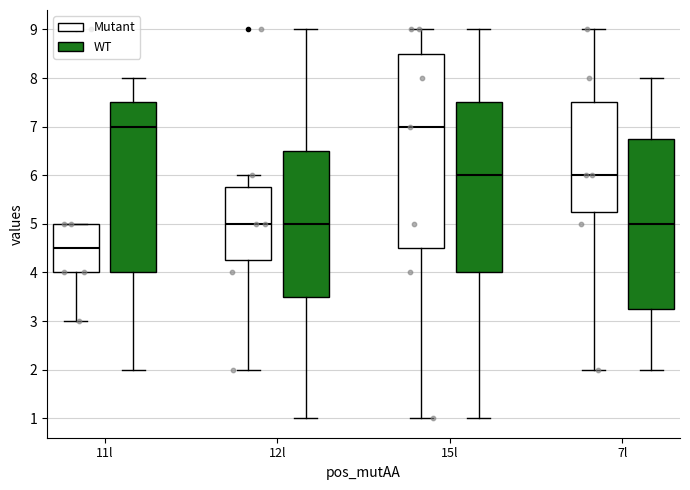

Reading left to right, transcribe this box plot: for each box, give where its median line is, the range the box spans, and where its two whiskers end, as read against the y-axis. The values are not printed on the chart, so give them approximately, as read against the axis.

11l (Mutant): median 4.5, box 4.0 to 5.0, whiskers 3.0 to 5.0
11l (WT): median 7.0, box 4.0 to 7.5, whiskers 2.0 to 8.0
12l (Mutant): median 5.0, box 4.3 to 5.8, whiskers 2.0 to 6.0
12l (WT): median 5.0, box 3.5 to 6.5, whiskers 1.0 to 9.0
15l (Mutant): median 7.0, box 4.5 to 8.5, whiskers 1.0 to 9.0
15l (WT): median 6.0, box 4.0 to 7.5, whiskers 1.0 to 9.0
7l (Mutant): median 6.0, box 5.3 to 7.5, whiskers 2.0 to 9.0
7l (WT): median 5.0, box 3.3 to 6.8, whiskers 2.0 to 8.0